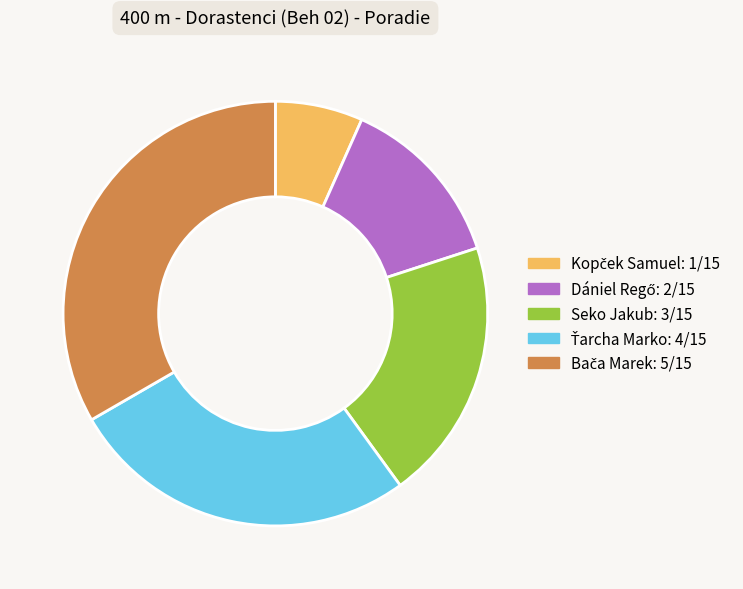

Is there any slice that represents more than half of the pie?

No